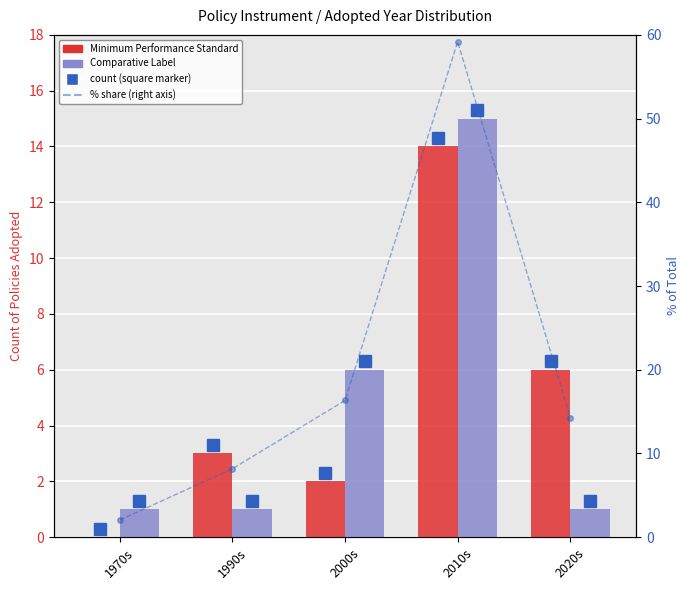

What is the difference between the maximum and second lowest values in the Minimum Performance Standard series?

12.0